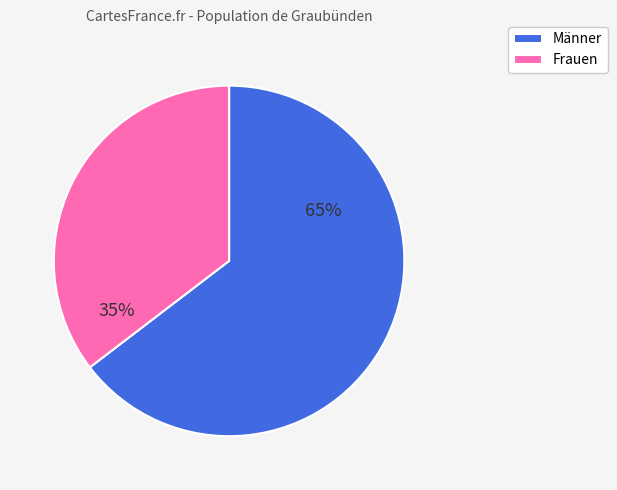

Rank the categories by value from highest to lowest.

Männer, Frauen